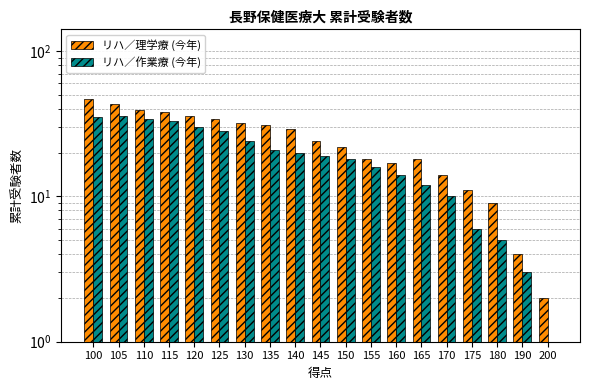

Which label corresponds to the smallest value in the chart?

200